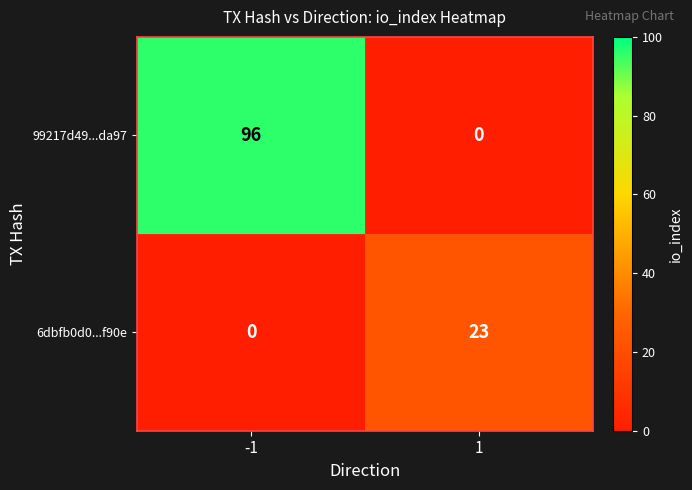

Reading right to left, extract all data points from this chart.

99217d49...da97: 1=0	-1=96
6dbfb0d0...f90e: 1=23	-1=0